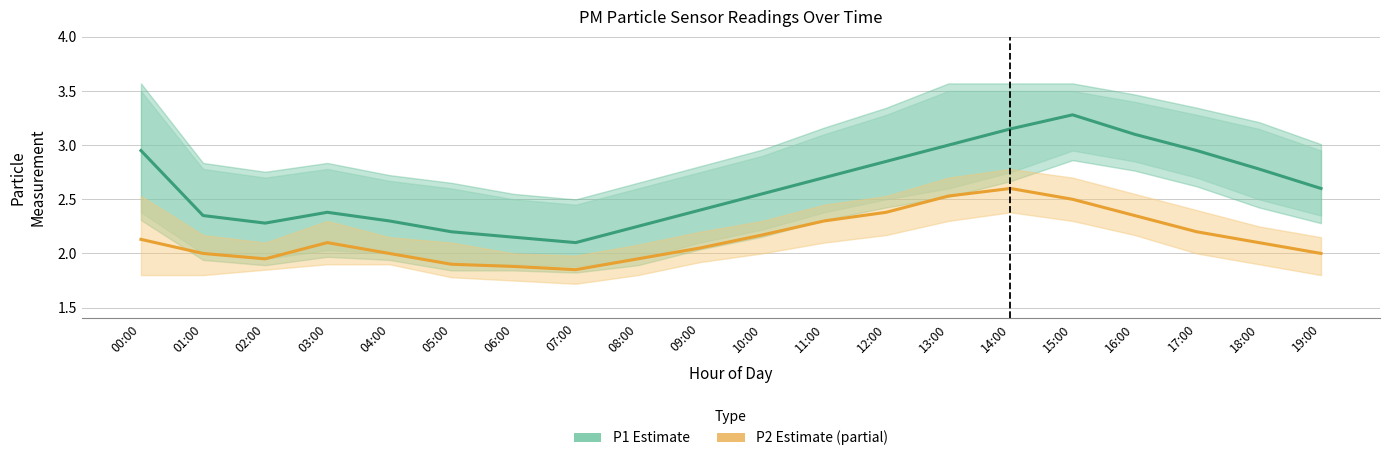

Where is the first local minimum for P2 (Partial Estimate)?

02:00